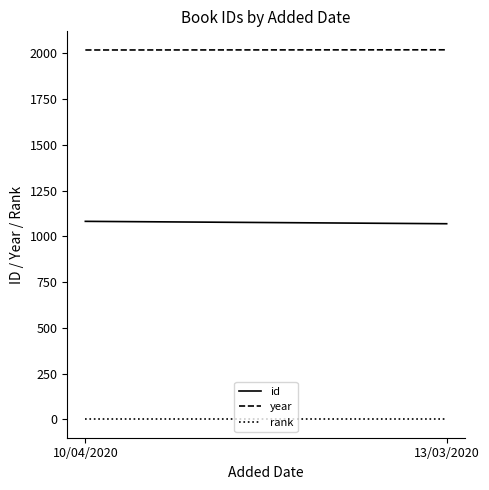

Rank the categories by year value from highest to lowest.

13/03/2020, 10/04/2020